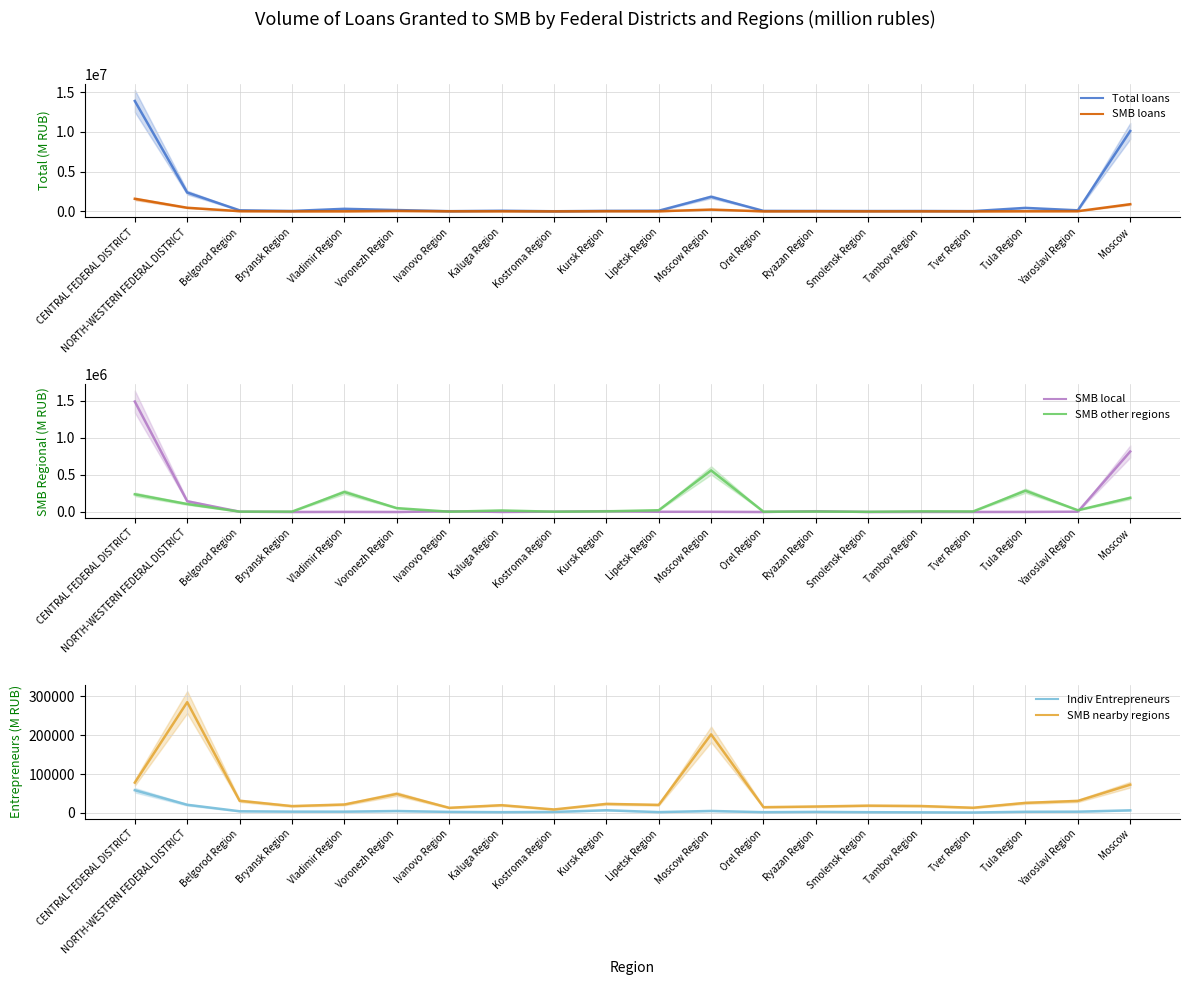

Where is the first local maximum for SMB other regions?

Vladimir Region